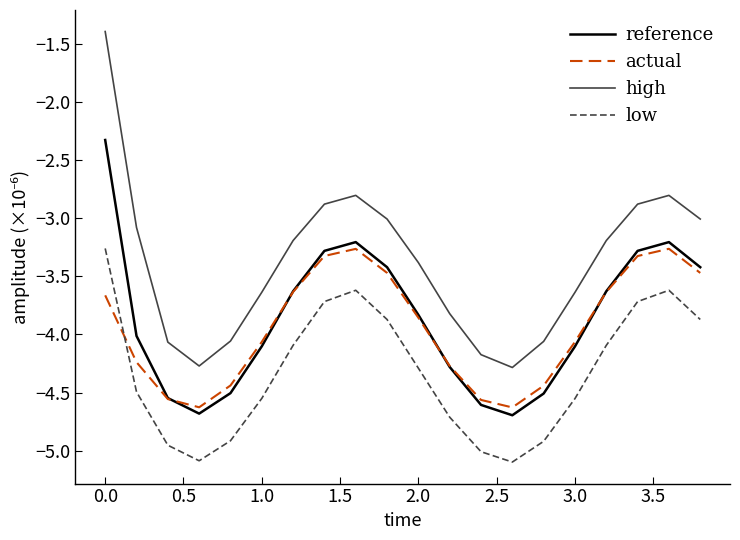

Which series has the widest spread of values?

high